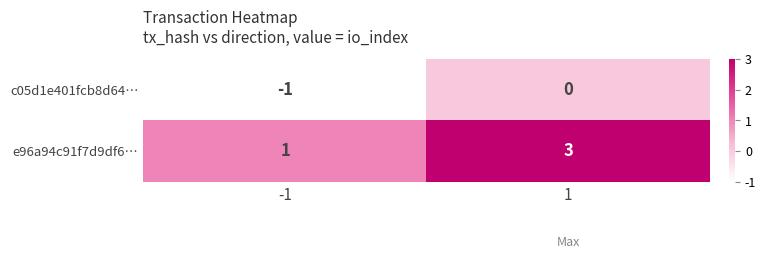

Between -1 and 1, which series saw the biggest shift?

e96a94c91f7d9df6…